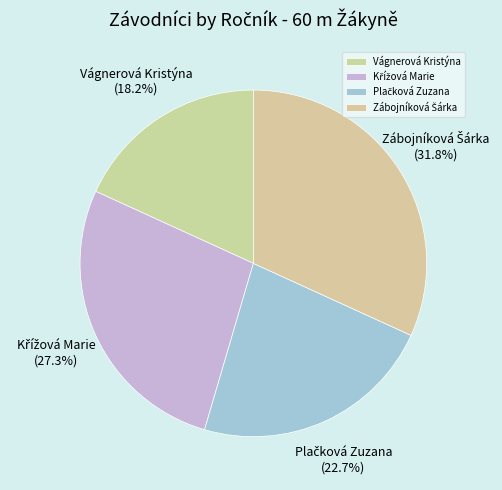

What percentage is NOT represented by Vágnerová Kristýna?

81.8%